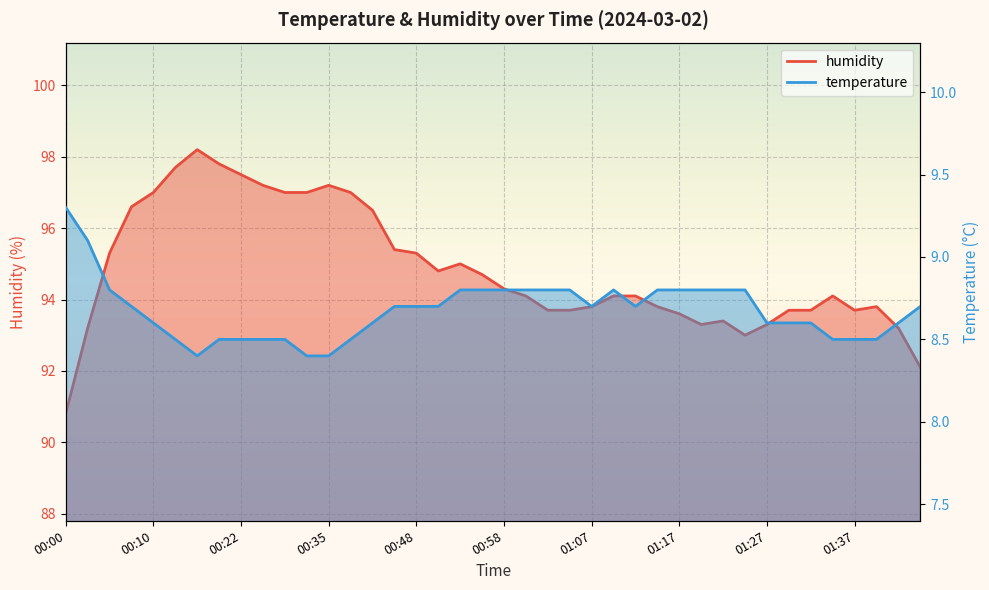

List the series in order of their overall mean, highest first.

humidity, temperature